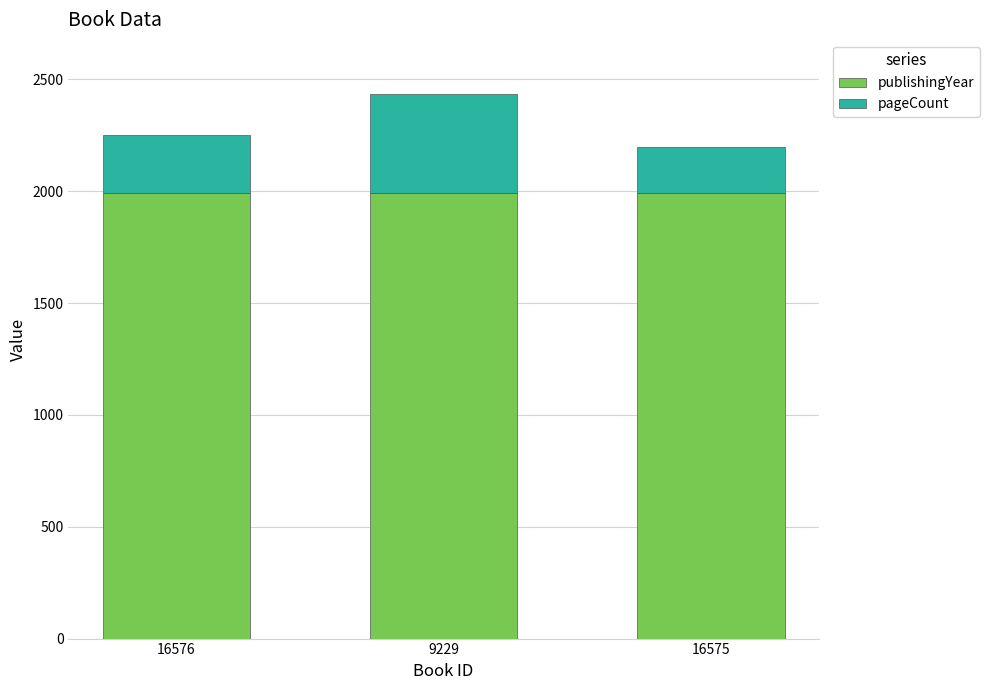

What is the total value across all series at 9229?

2433